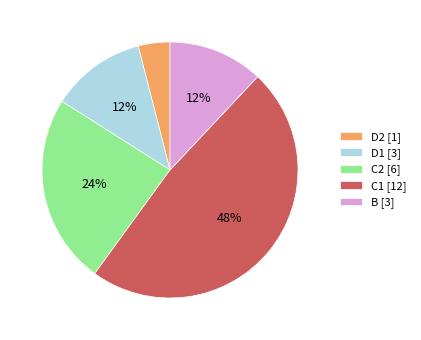

Which slice is the largest?

C1